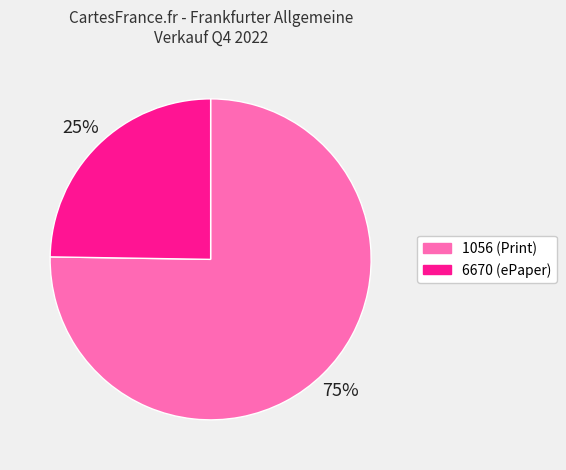

What is the largest slice in the pie chart?

1056